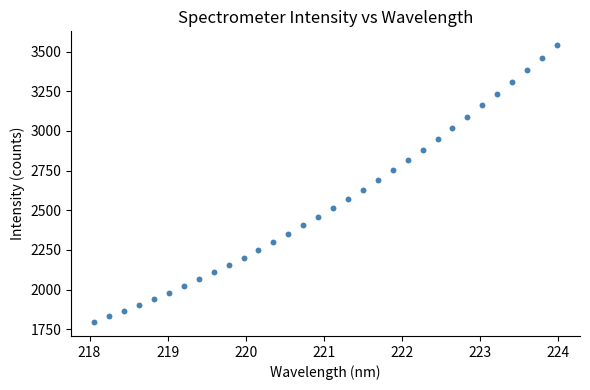

What is the range of X values (max minus min)?

5.9